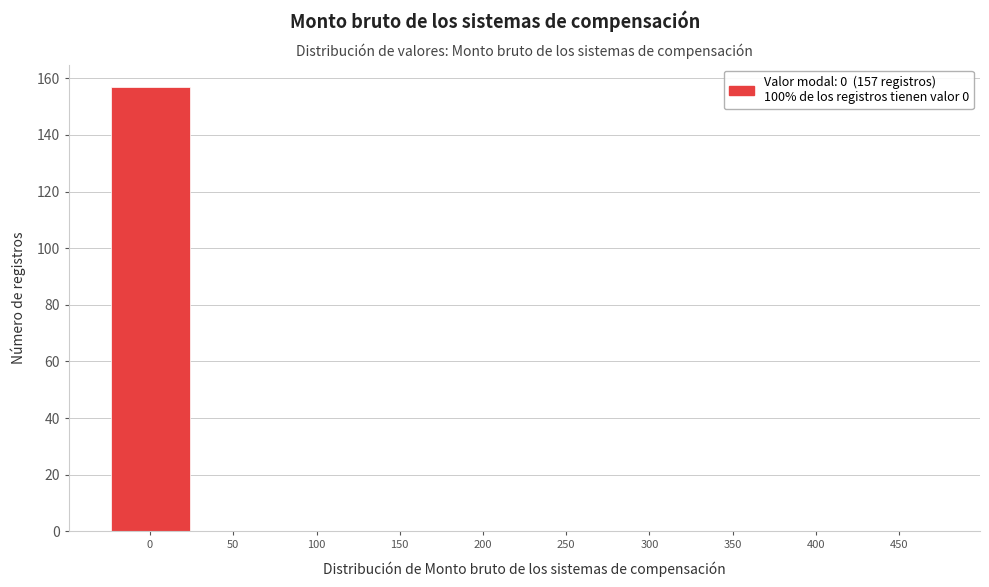

Reading left to right, list all the values displayed in this chart.

0=157	50=0	100=0	150=0	200=0	250=0	300=0	350=0	400=0	450=0